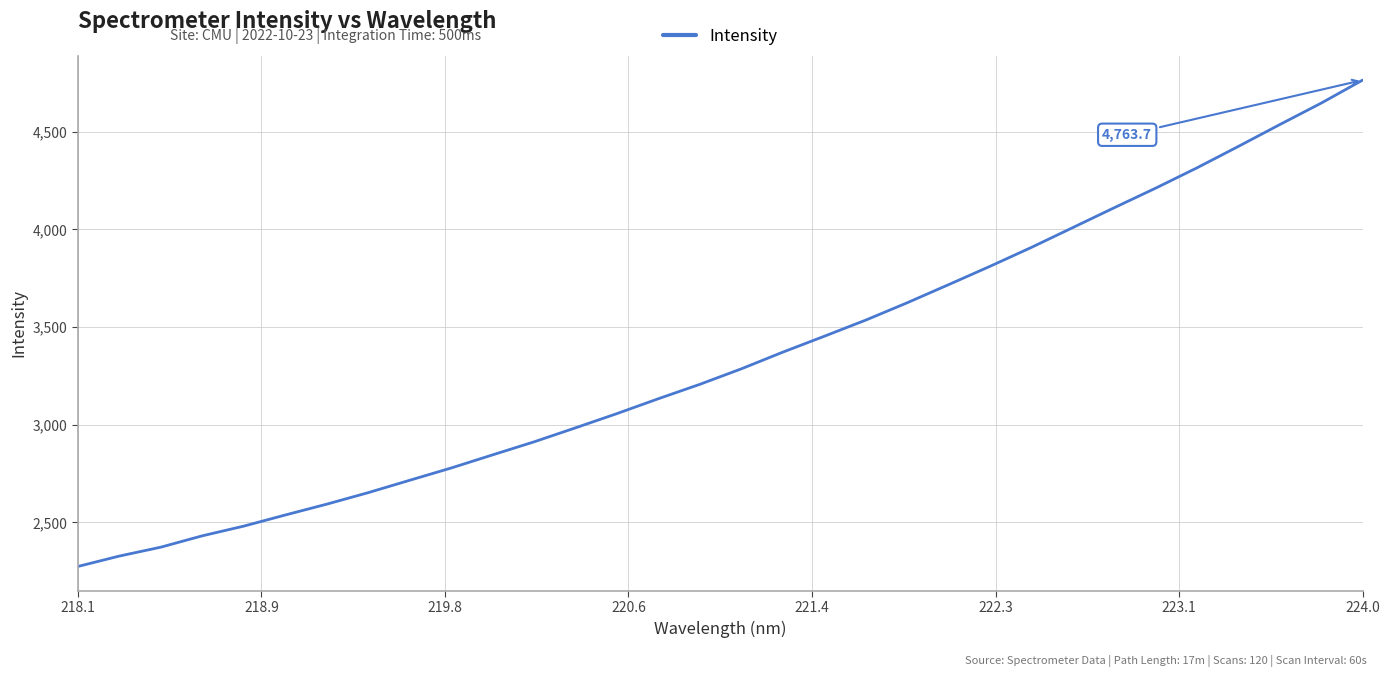

True or false: the data has more than 1 interior local peaks.

False